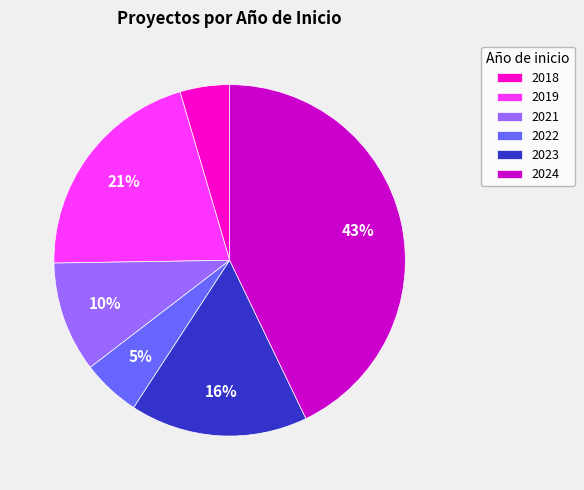

To the nearest percent, what is the difference between the largest and smallest slice percentages?

38%